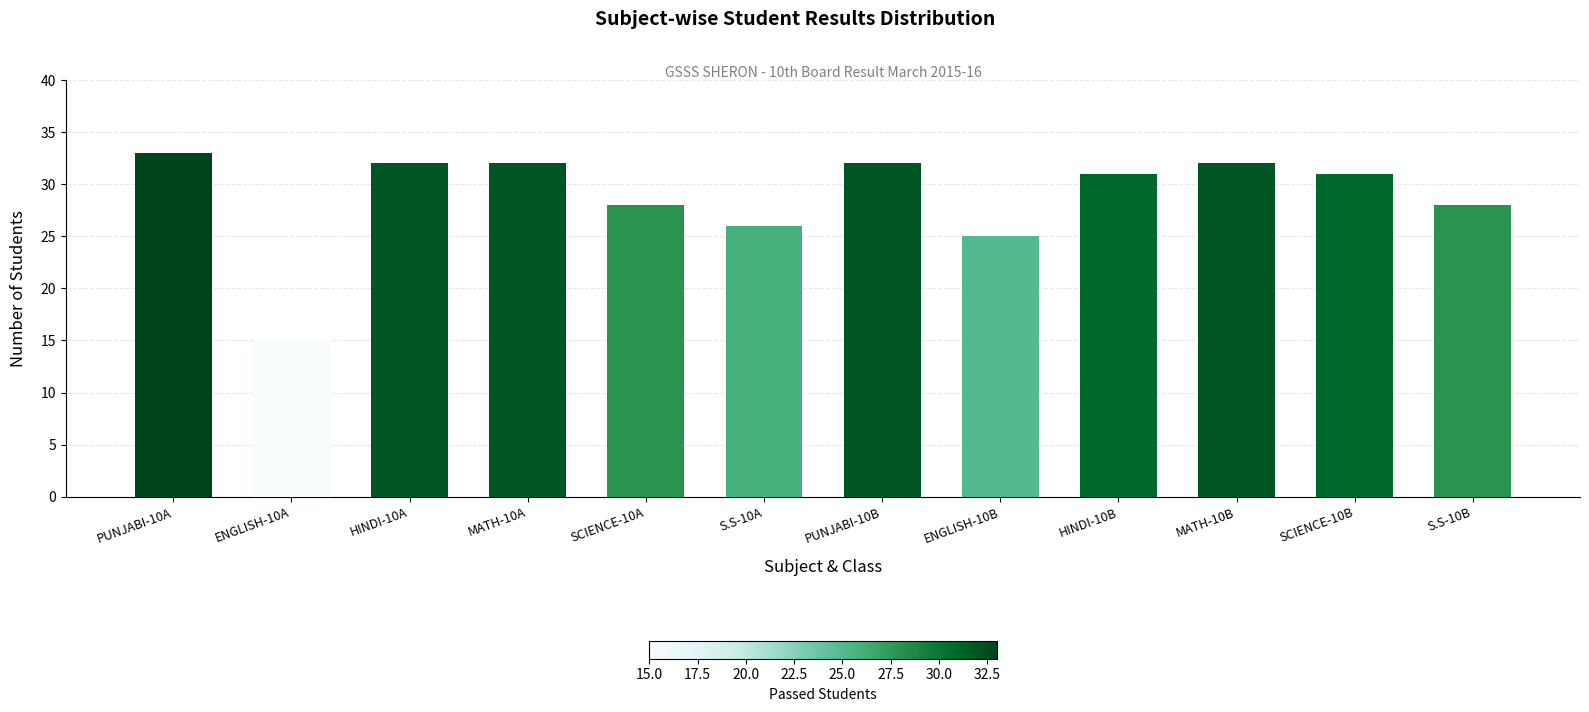

Are the bars grouped side by side (vs. stacked)?

No